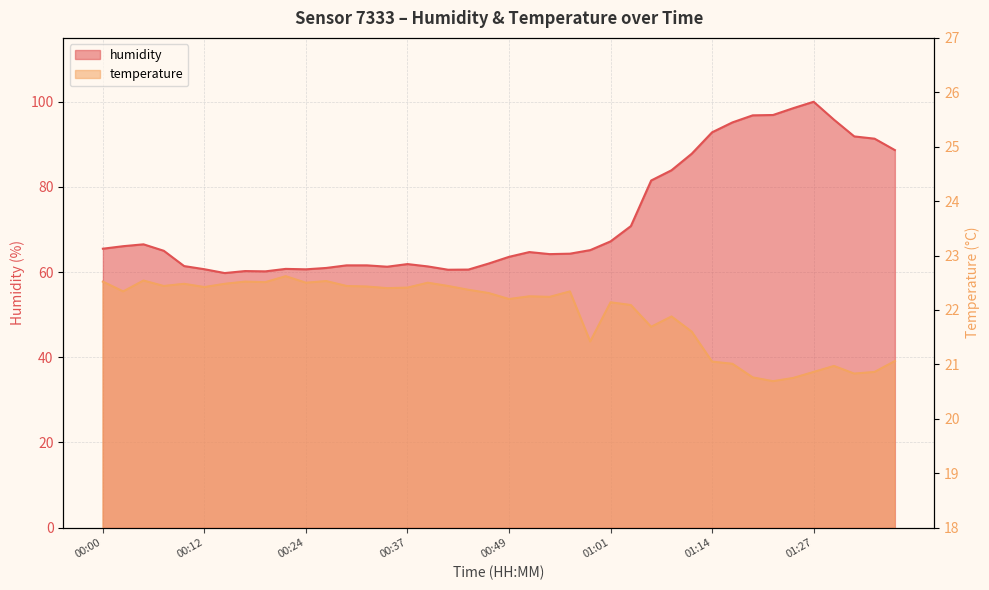

Reading left to right, list all the values displayed in this chart.

humidity: 65.5	66.1	66.5	65.0	61.4	60.7	59.8	60.2	60.2	60.8	60.6	61.0	61.6	61.6	61.3	61.9	61.3	60.5	60.6	62.0	63.6	64.7	64.2	64.3	65.2	67.2	70.8	81.5	83.9	87.8	92.8	95.2	96.8	96.9	98.5	100.0	95.8	91.9	91.3	88.7
temperature: 22.5	22.3	22.5	22.4	22.5	22.4	22.5	22.5	22.5	22.6	22.5	22.5	22.4	22.4	22.4	22.4	22.5	22.4	22.4	22.3	22.2	22.2	22.2	22.3	21.4	22.1	22.1	21.7	21.9	21.6	21.1	21.0	20.8	20.7	20.8	20.9	21.0	20.8	20.9	21.1